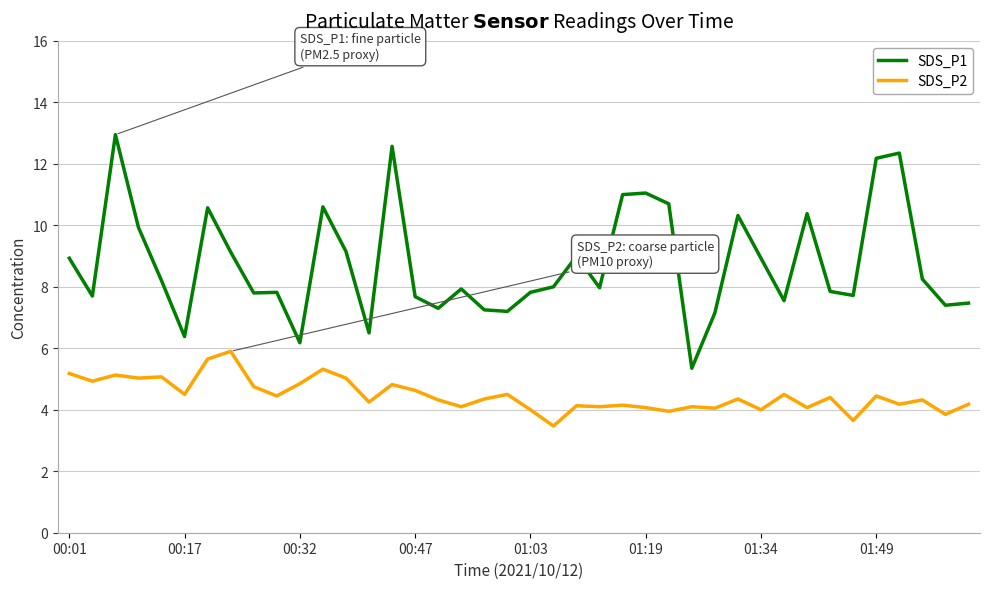

Which series has the largest range (max minus min)?

SDS_P1